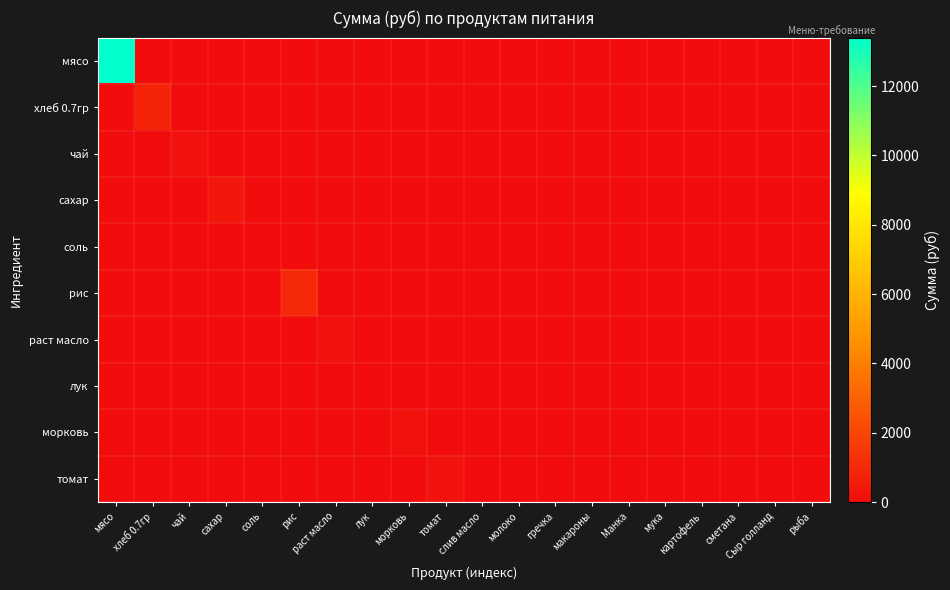

Which has a higher value, слив масло or мясо?

мясо